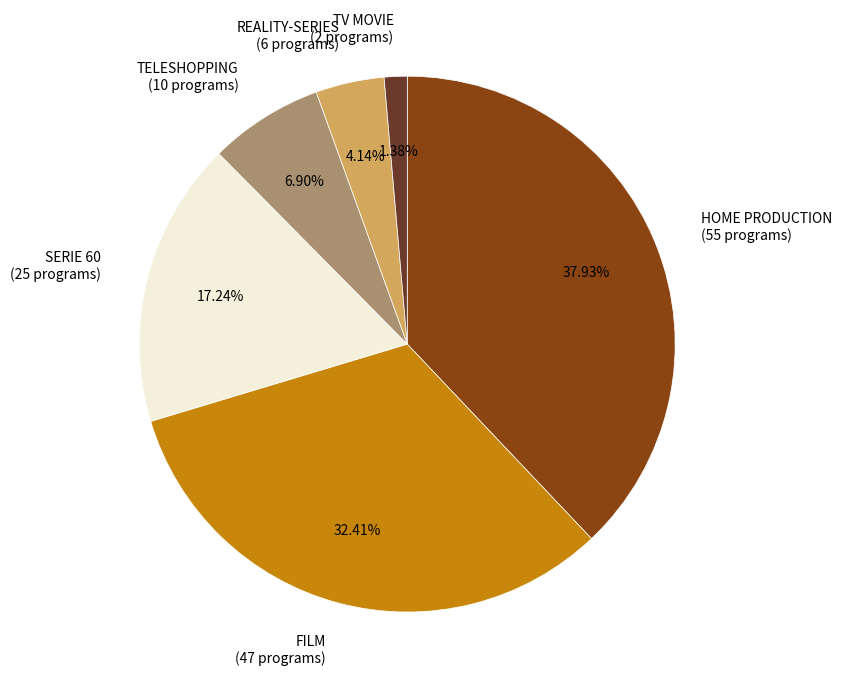

Do FILM (47 programs) and TELESHOPPING (10 programs) together represent more than half of the pie?

No